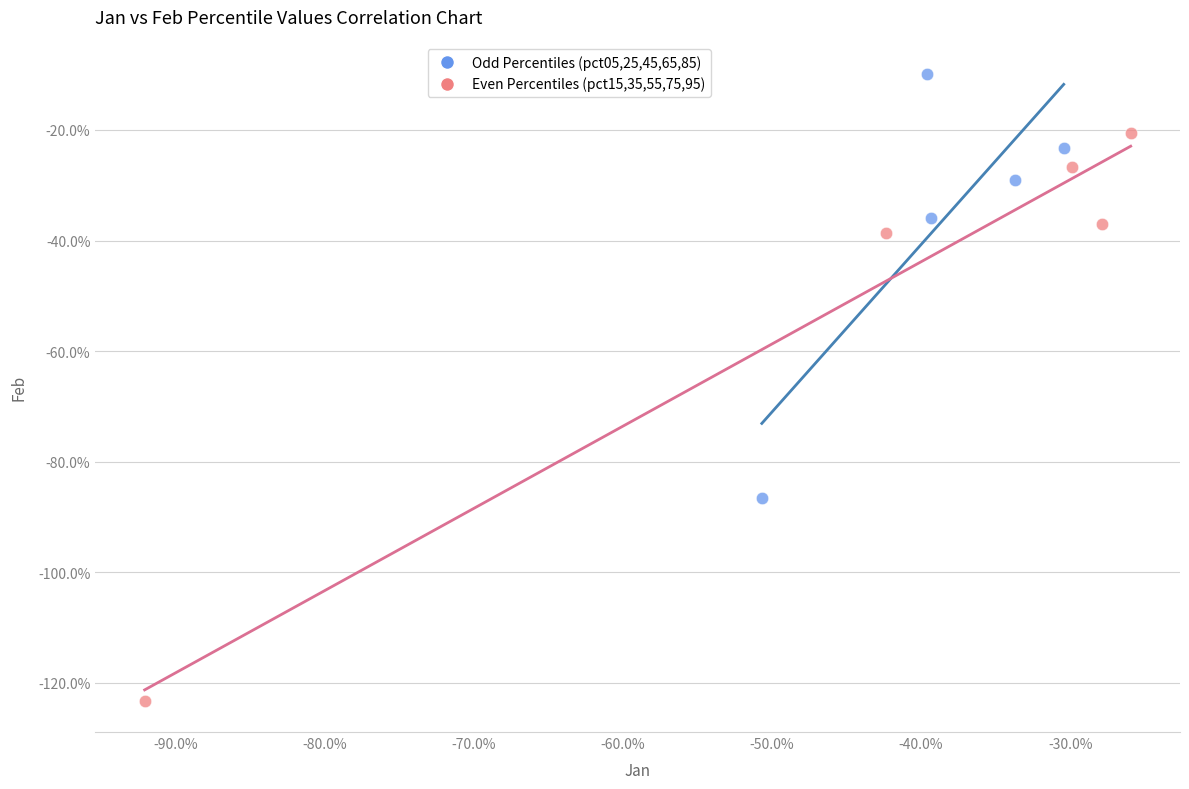

What are all the series names shown in the legend?

Odd Percentiles (pct05,25,45,65,85), Even Percentiles (pct15,35,55,75,95)